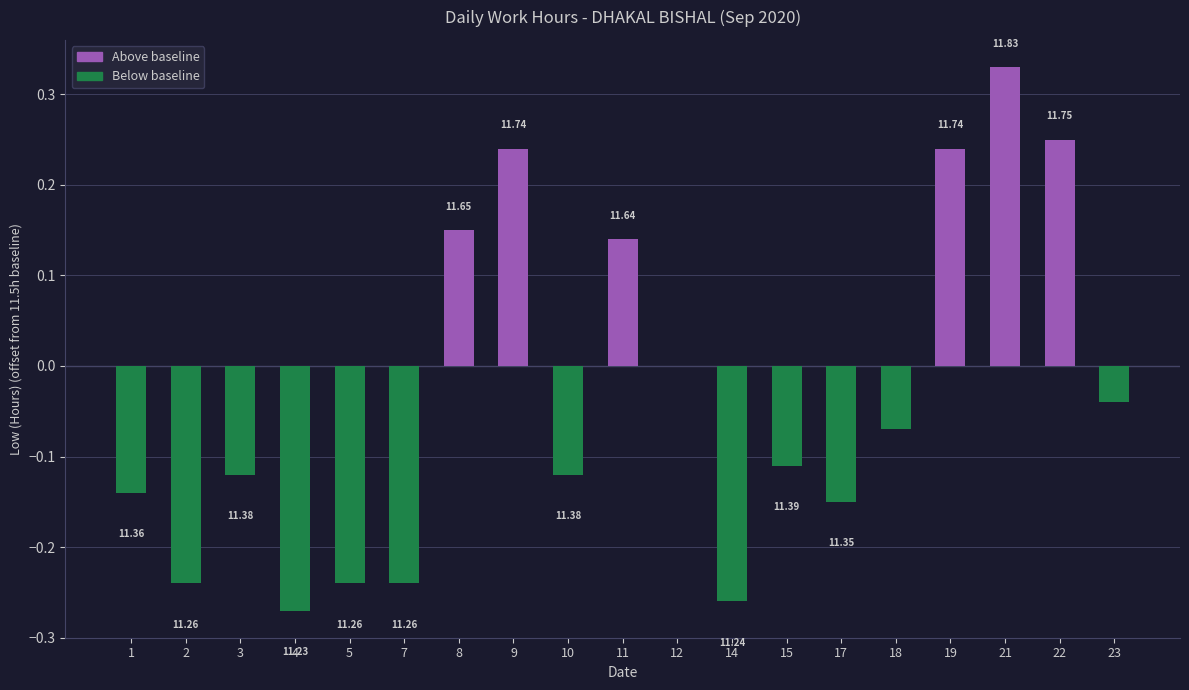

Rank the categories by value from highest to lowest.

21, 22, 9, 19, 8, 11, 12, 23, 18, 15, 3, 10, 1, 17, 2, 5, 7, 14, 4